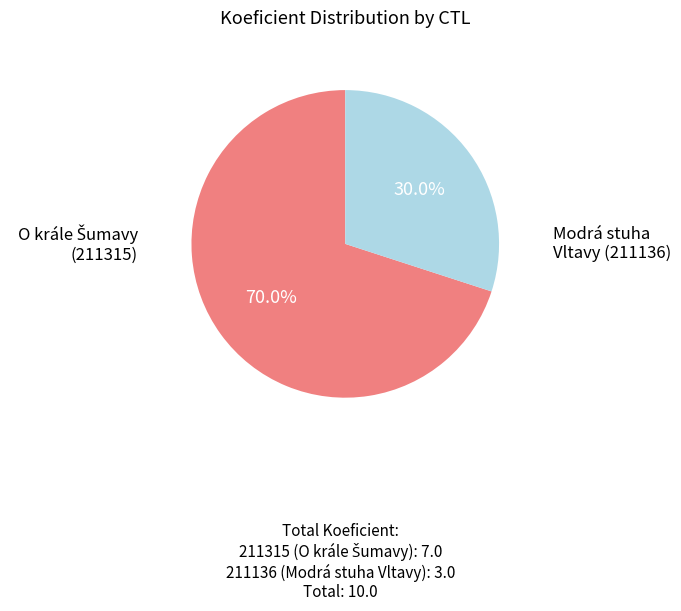

Count the number of slices in the pie.

2